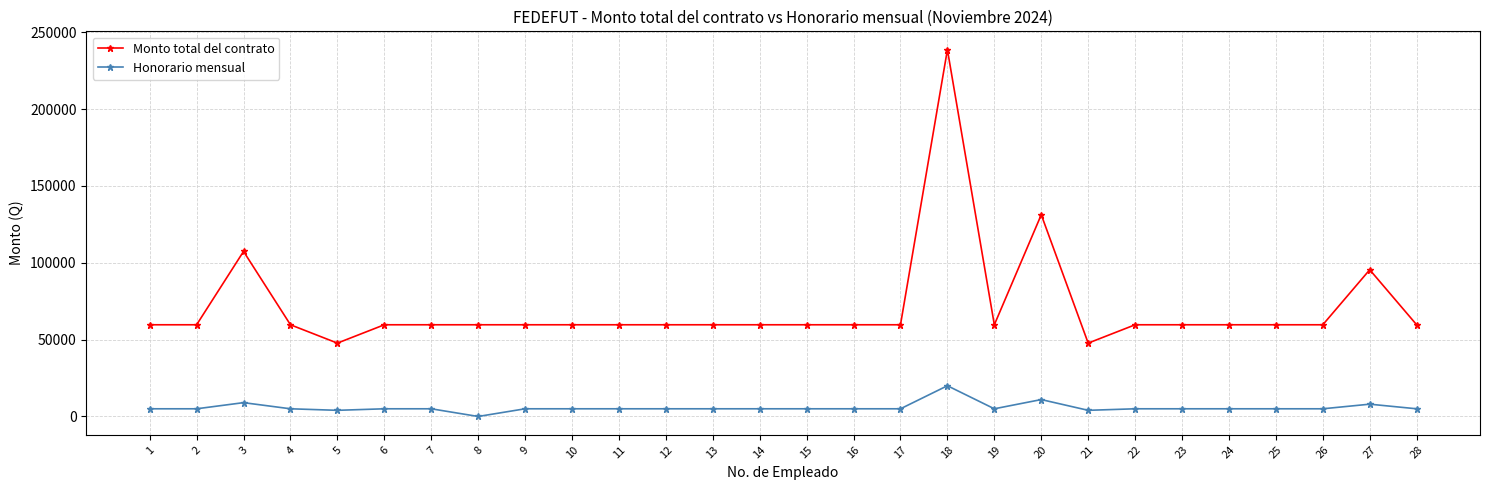

The value of Monto total del contrato at 6 is 21869.5. True or false?

False